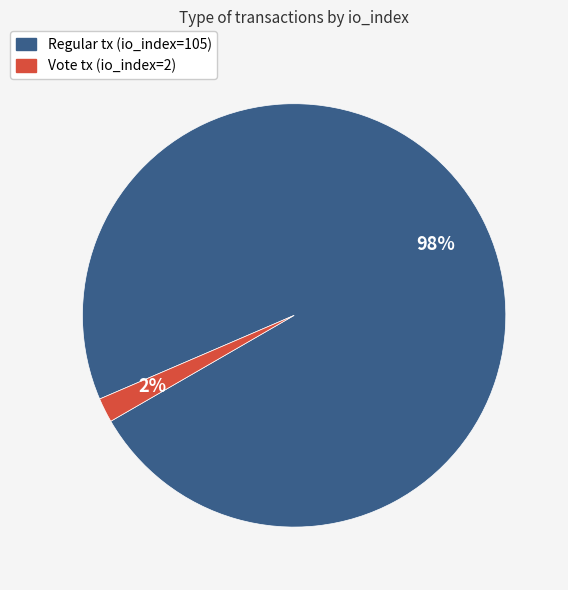

Which category accounts for the majority?

Regular tx (io_index=105)